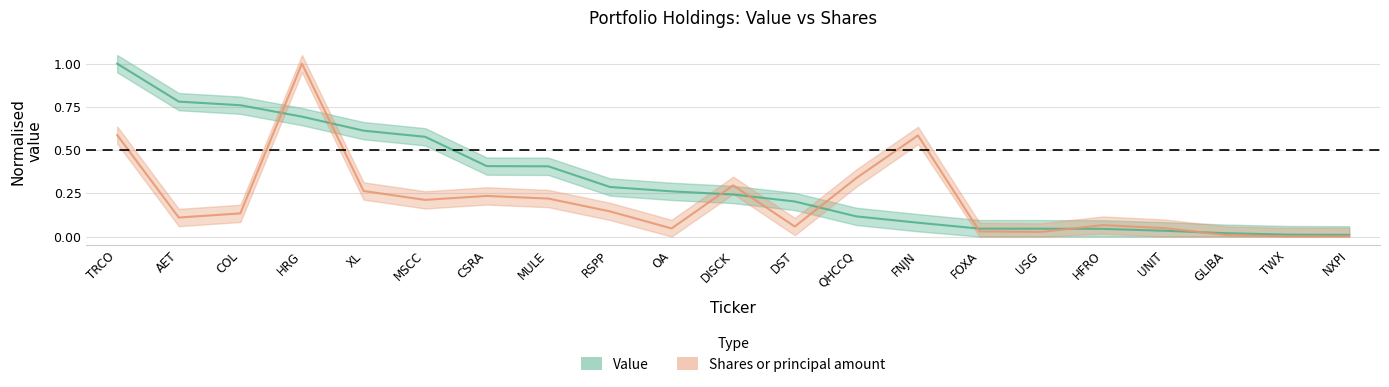

True or false: Shares or principal amount and Value cross at least once.

True